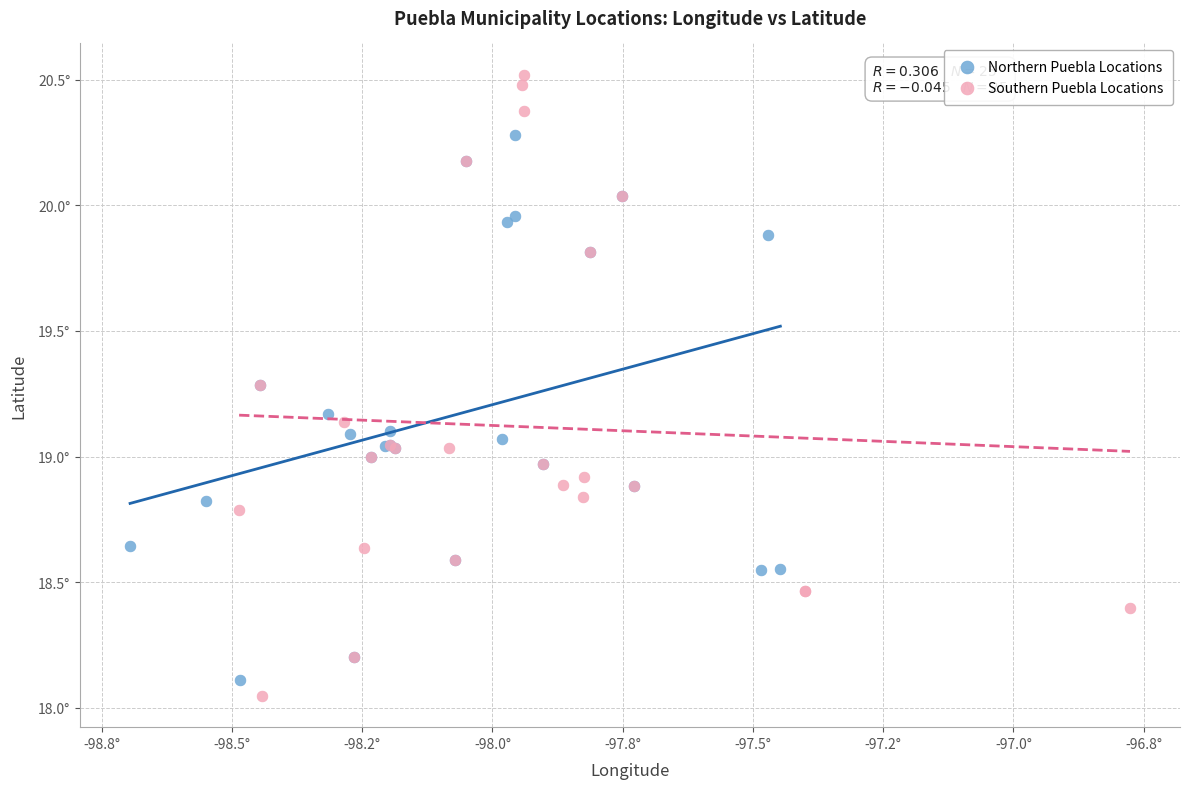

Which series reaches the minimum Y coordinate?

Southern Puebla Locations